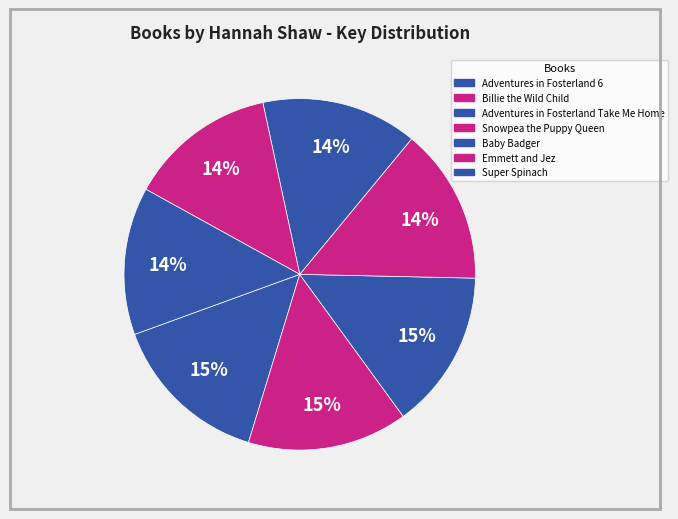

True or false: Billie the Wild Child accounts for 15% of the total.

True